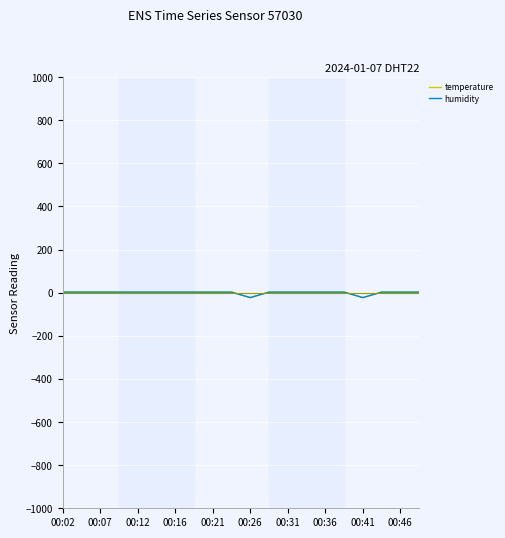

At which category does humidity reach its first local valley?

00:26